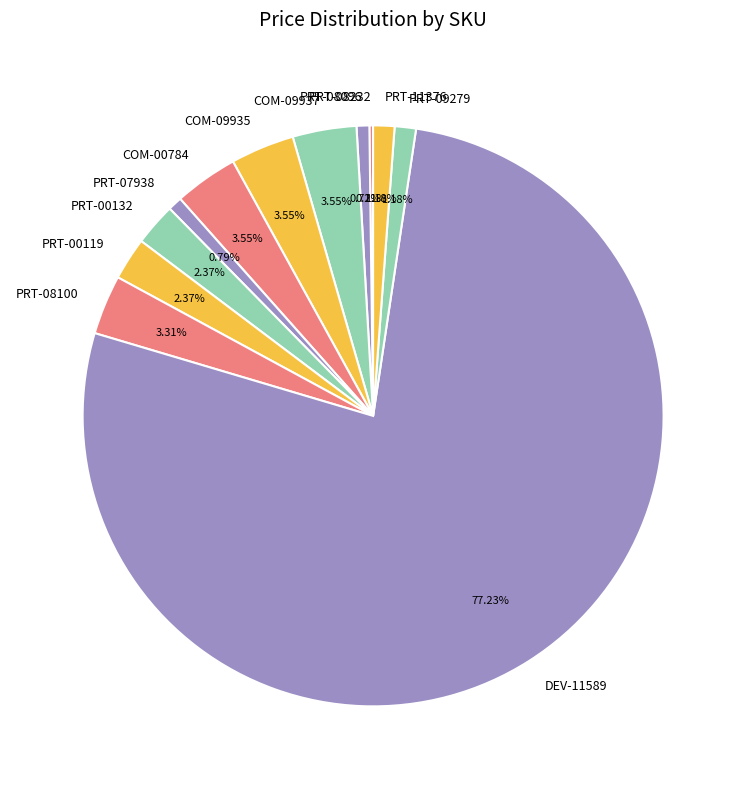

Is DEV-11589 the majority of the pie?

Yes